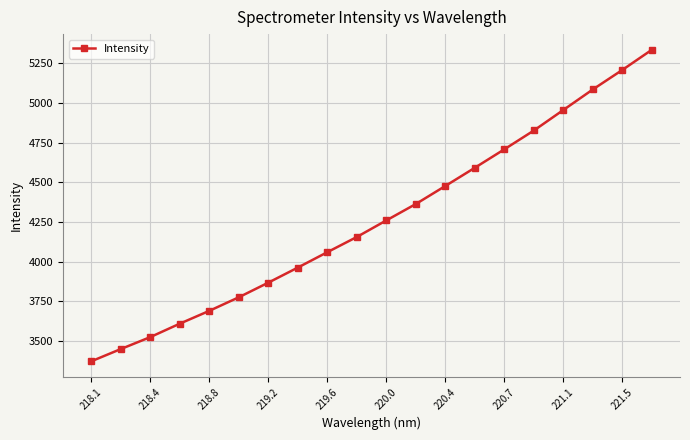

What is the smallest value displayed?

3372.5